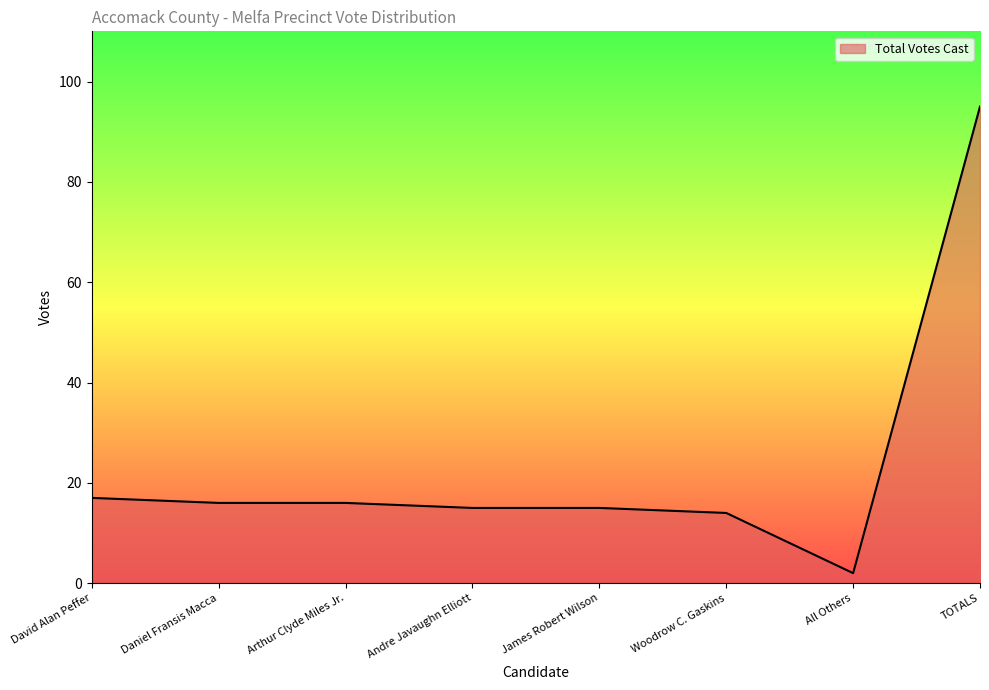

Where does the data first go above 16?

David Alan Peffer